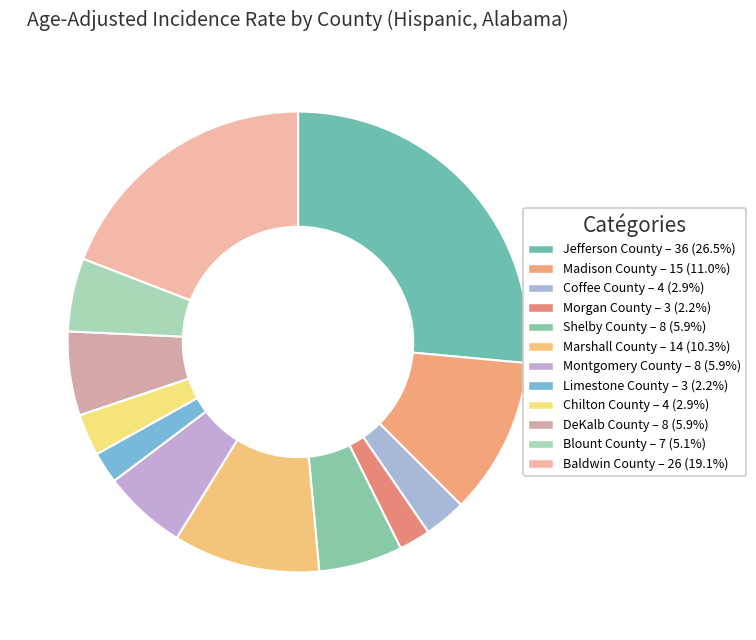

To the nearest percent, what is the difference between the largest and smallest slice percentages?

24%